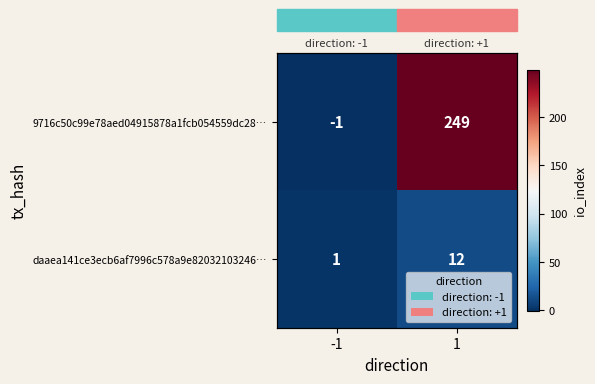

How many distinct data groups are displayed?

2